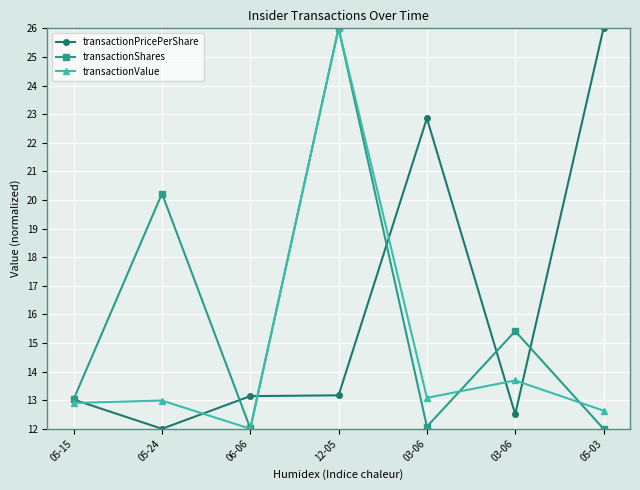

What are all the series names shown in the legend?

transactionPricePerShare, transactionShares, transactionValue